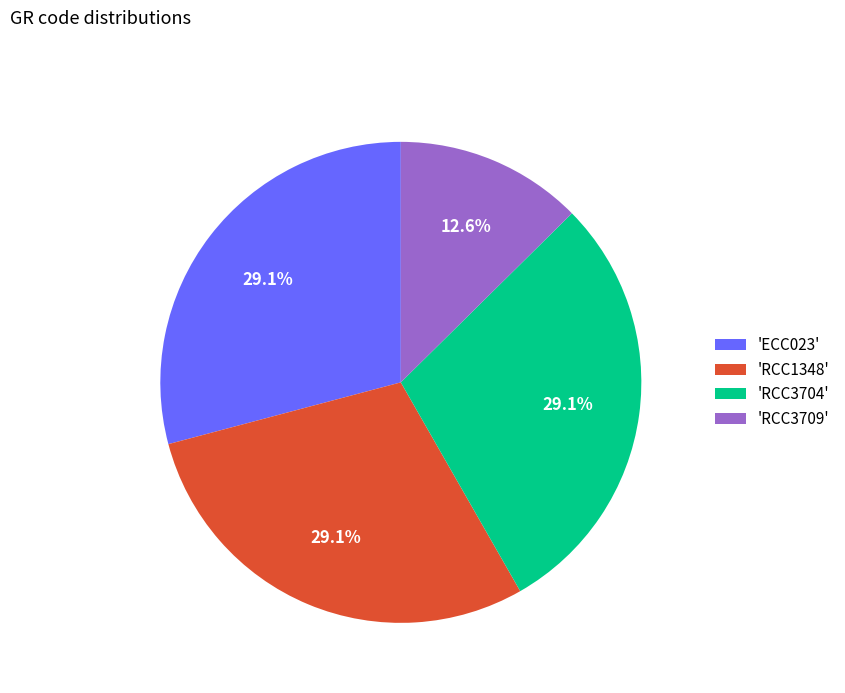

Which category has the smallest portion of the pie?

'RCC3709'